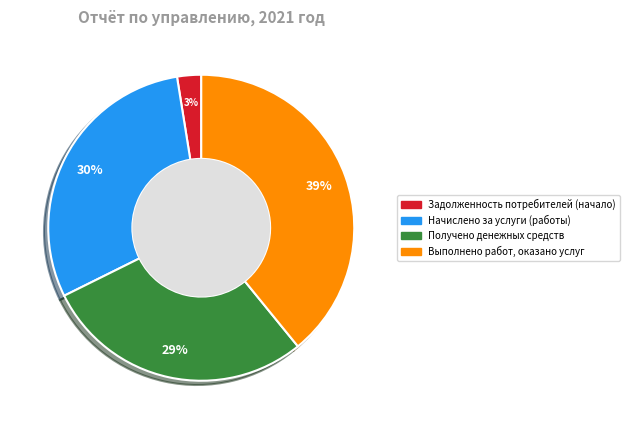

Rank the categories by value from highest to lowest.

Выполнено работ, оказано услуг, Начислено за услуги (работы), Получено денежных средств, Задолженность потребителей (начало)